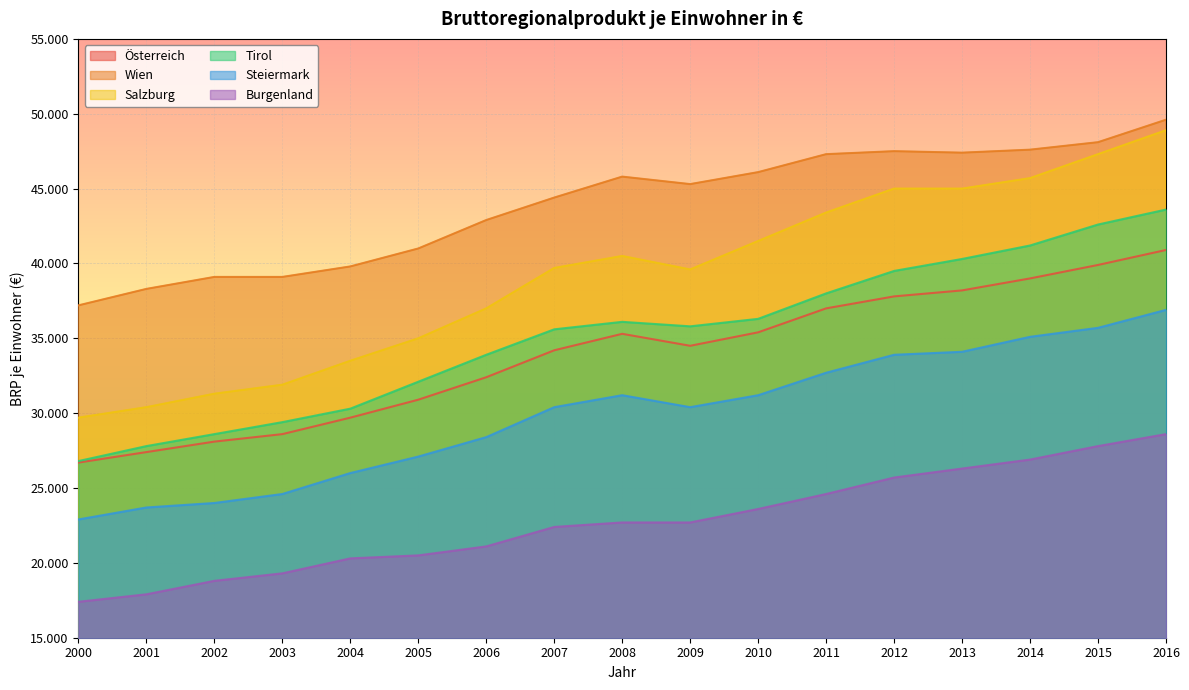

True or false: Steiermark and Tirol cross at least once.

False